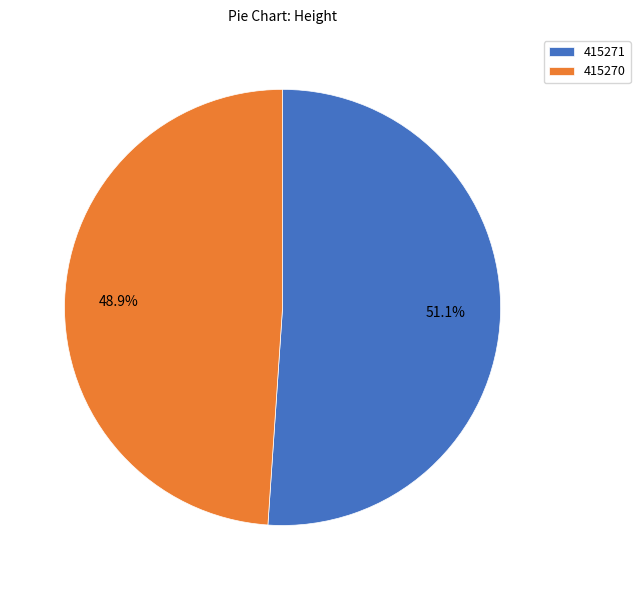

Count the number of slices in the pie.

2